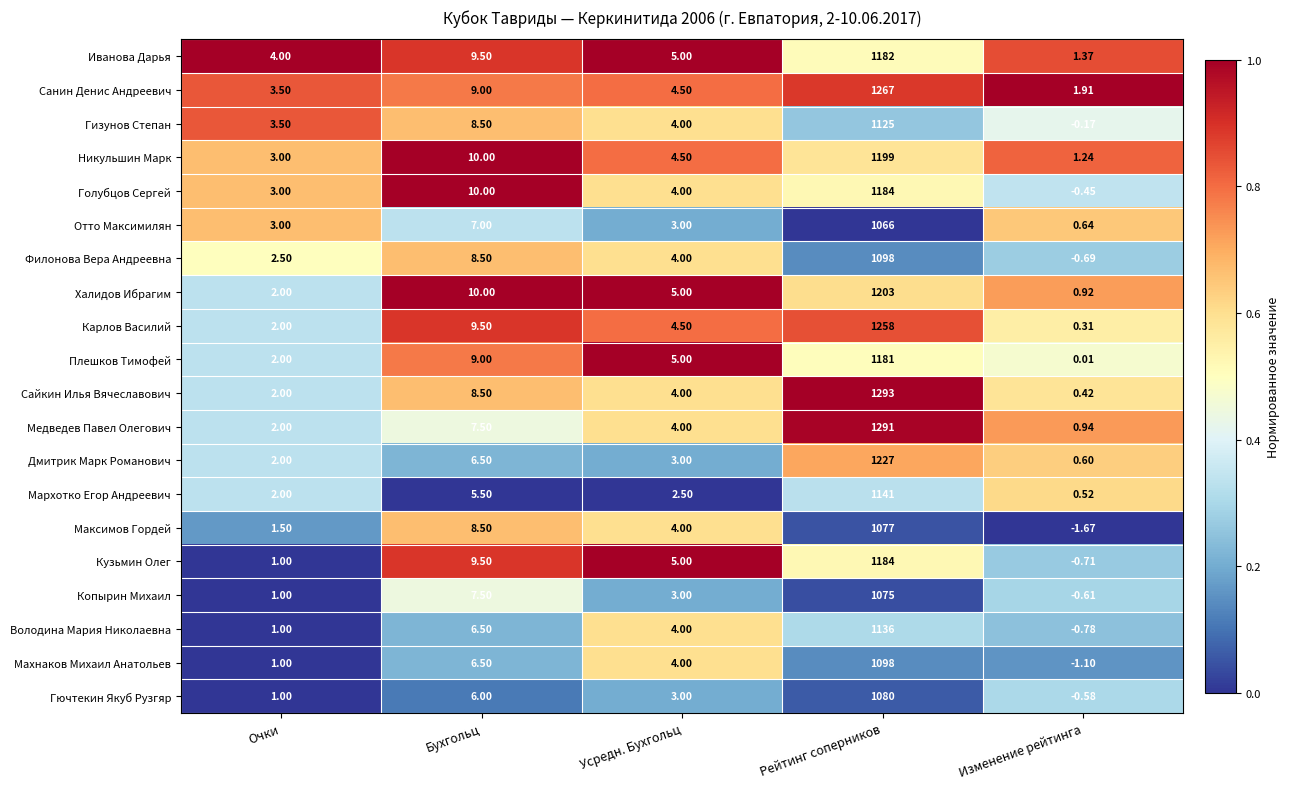

At which label does Сайкин Илья Вячеславович first exceed 4?

Бухгольц